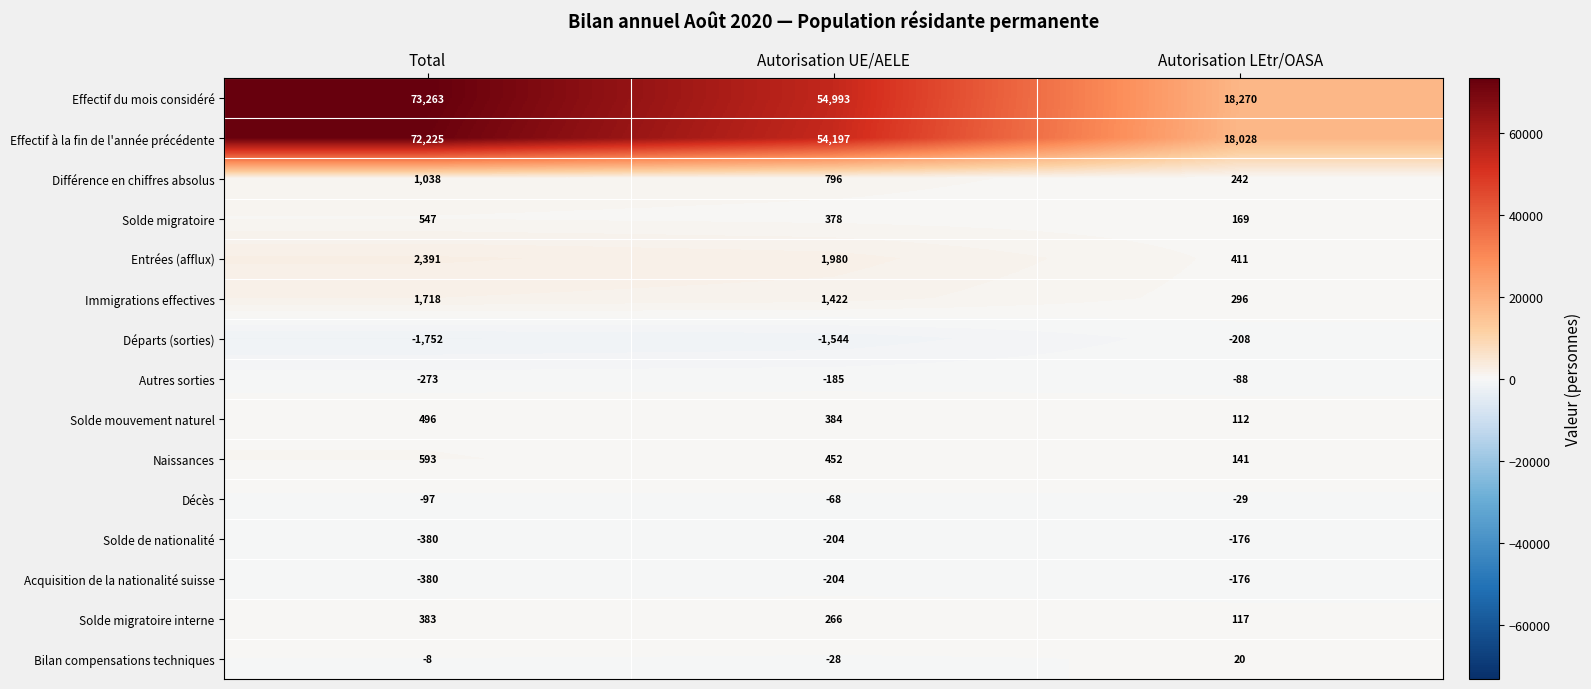

What is the sum of the Solde migratoire values at Total and Autorisation UE/AELE?

925